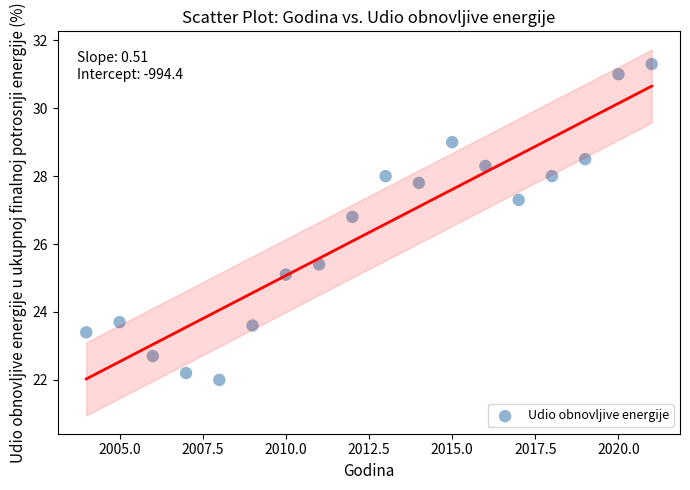

What is the range of X values (max minus min)?

17.0